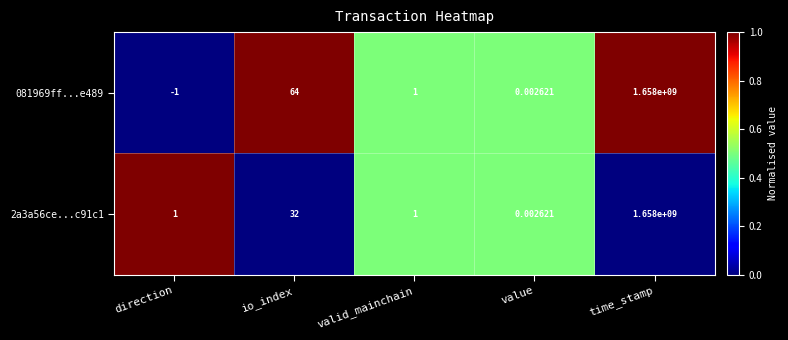

Is the value of 2a3a56ce...c91c1 at io_index greater than the value of 081969ff...e489 at valid_mainchain?

Yes